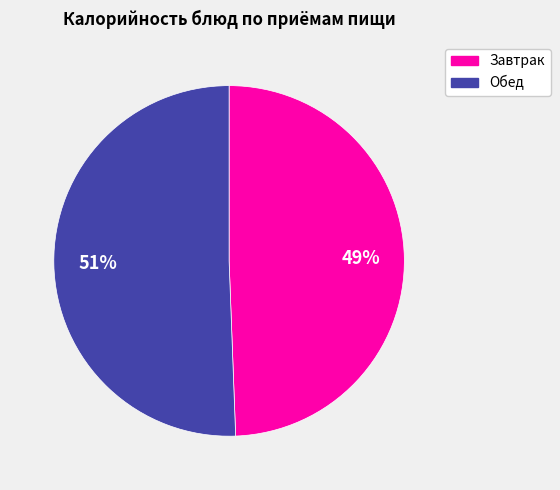

To the nearest percent, what is the average slice percentage?

50%